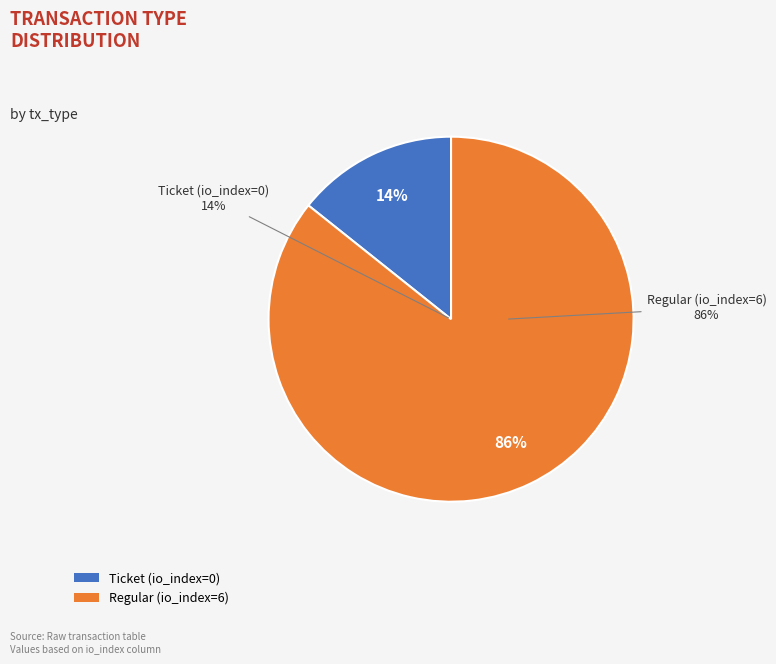

What is the largest slice in the pie chart?

Regular (io_index=6)